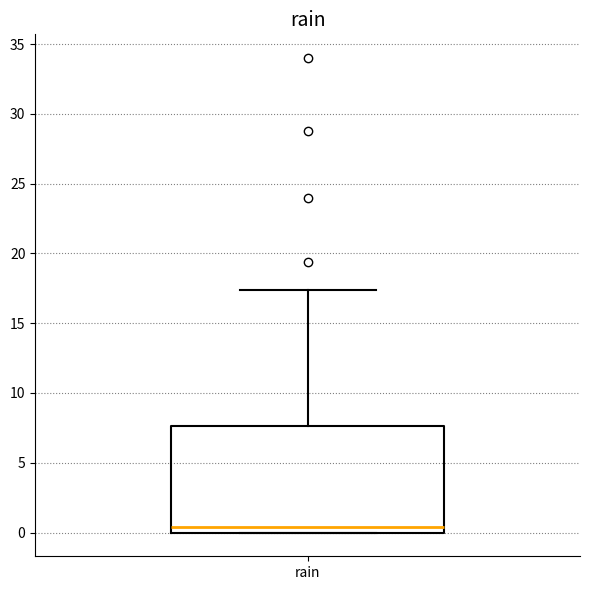

Where does the median line of the box for rain sit on the y-axis? The values are not printed on the chart, so give them approximately, as read against the axis.

0.5